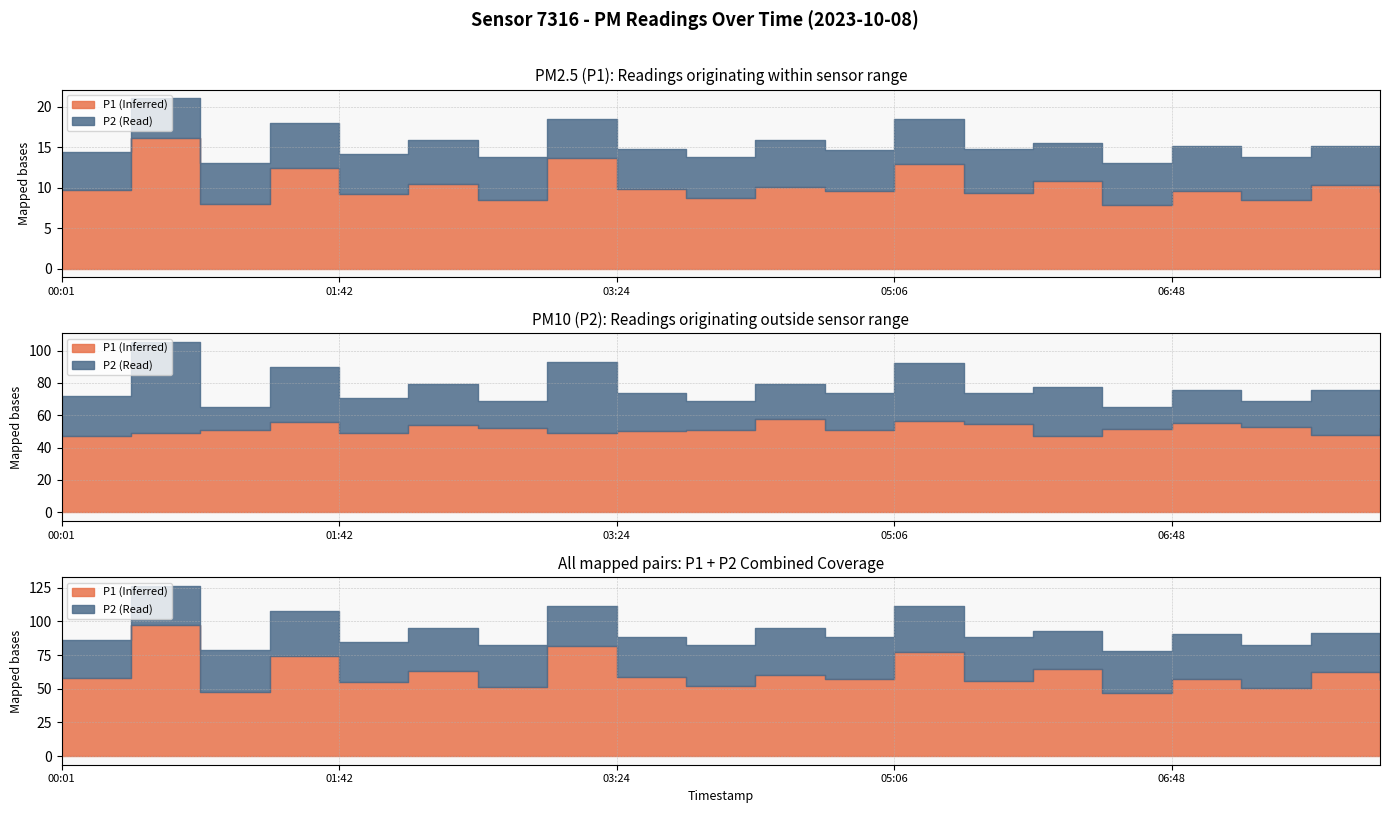

True or false: P2 and P1 cross at least once.

False